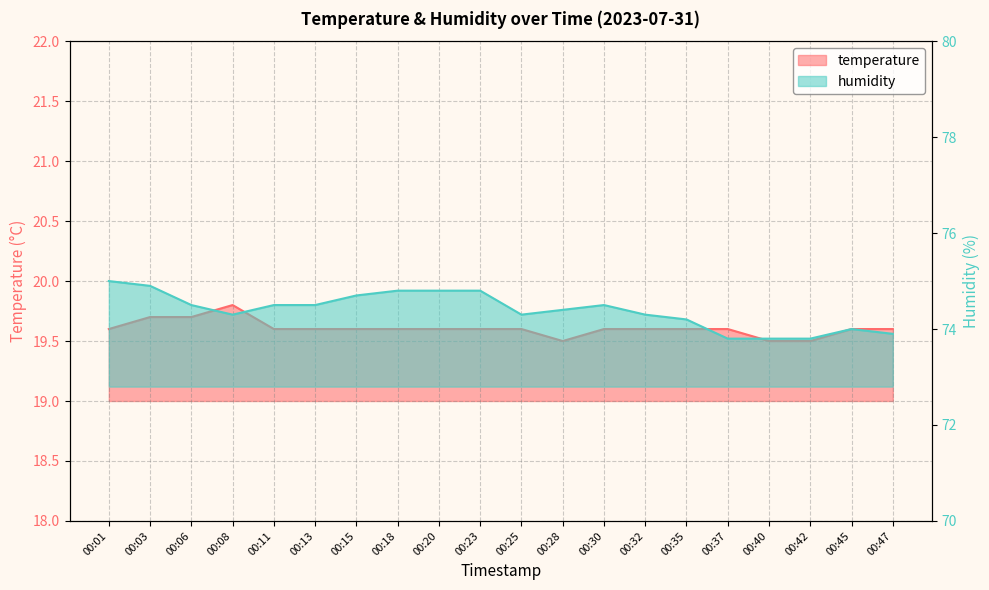

The temperature series shows 9.7 at 00:11. True or false?

False